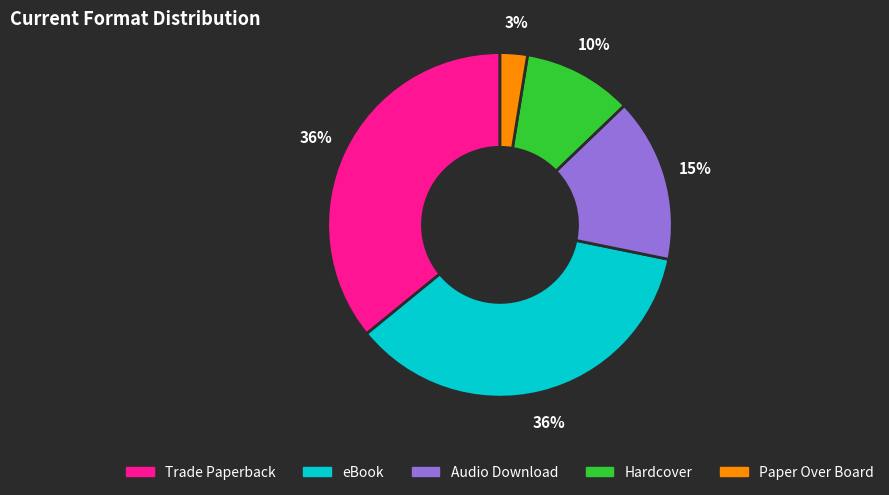

To the nearest percent, what is the combined percentage of eBook and Trade Paperback?

72%